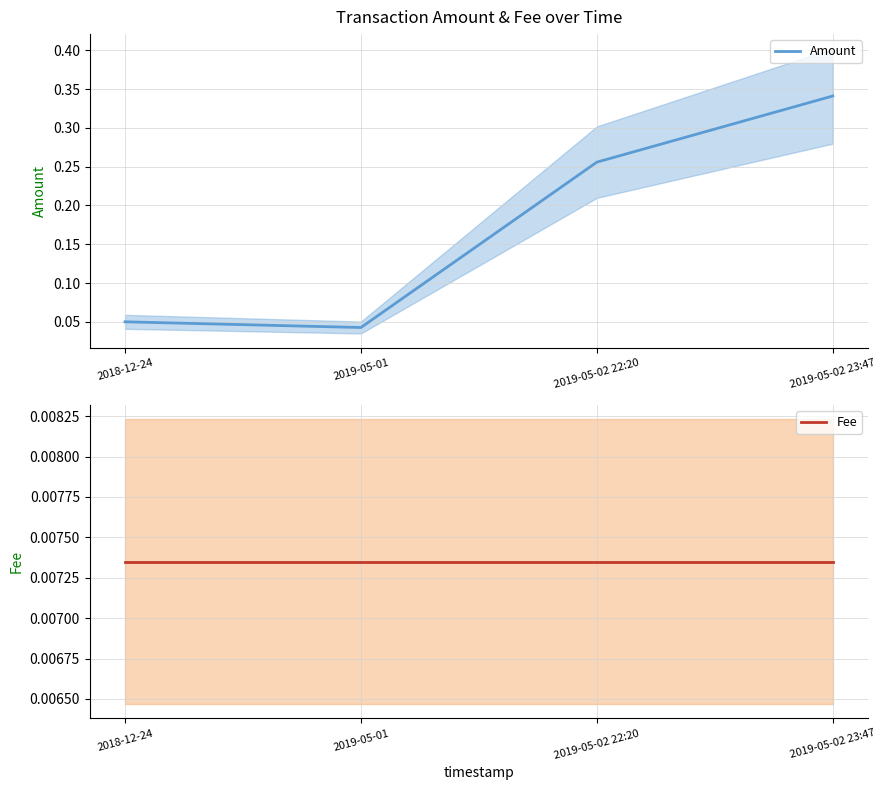

Where is Fee nearest to the value 0?

2018-12-24